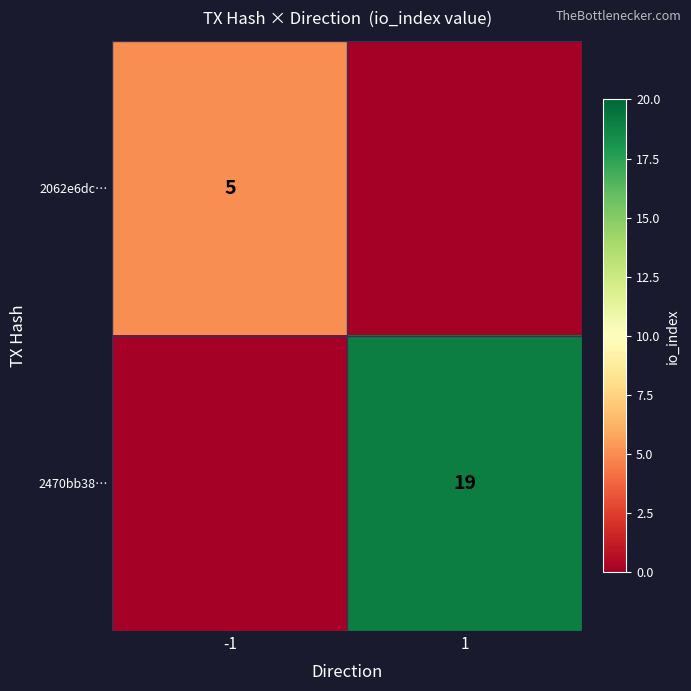

The 2470bb38… series shows 19 at 1. True or false?

True